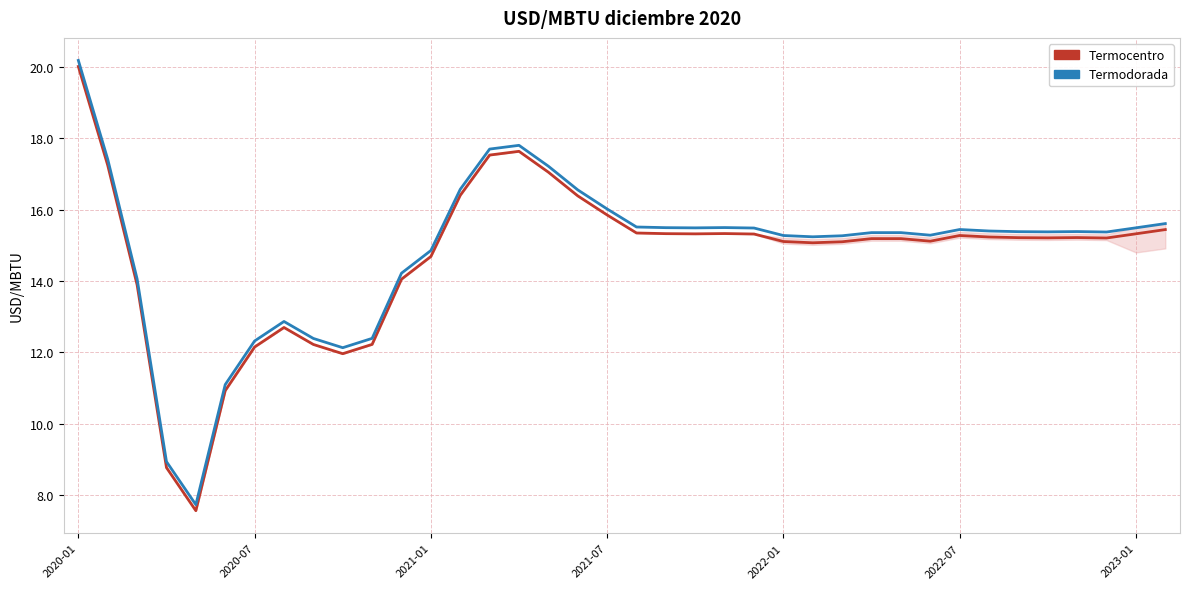

Rank the series by their maximum value, from lowest to highest.

Termocentro, Termodorada